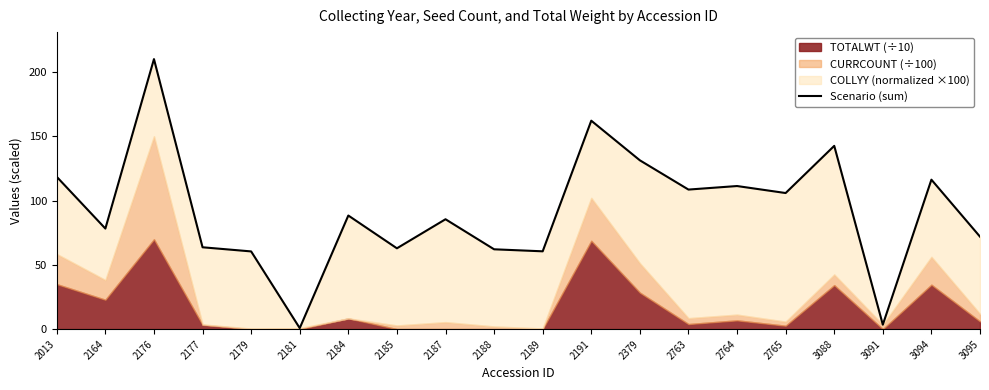

At which category does the data reach its first local peak?

2176